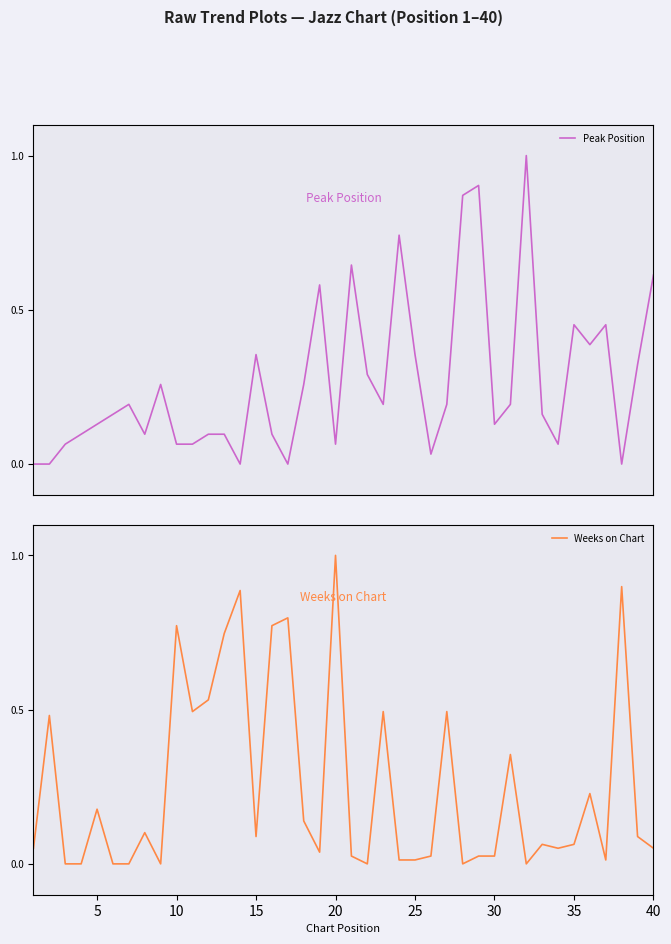

How many positive values does the Weeks on Chart series have?

32